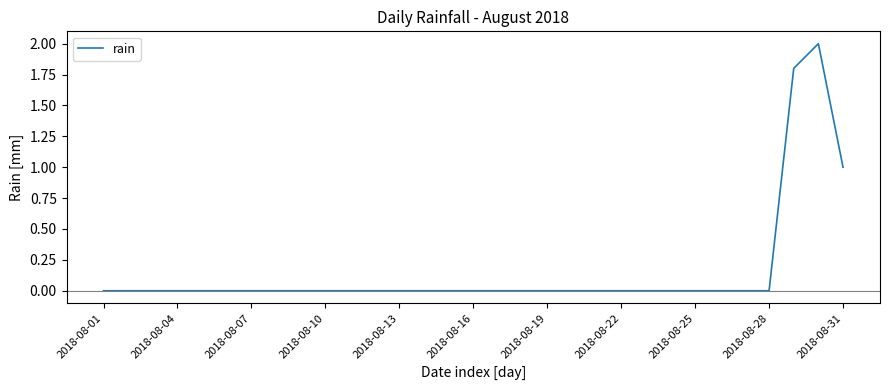

What is the greatest value displayed?

2.0